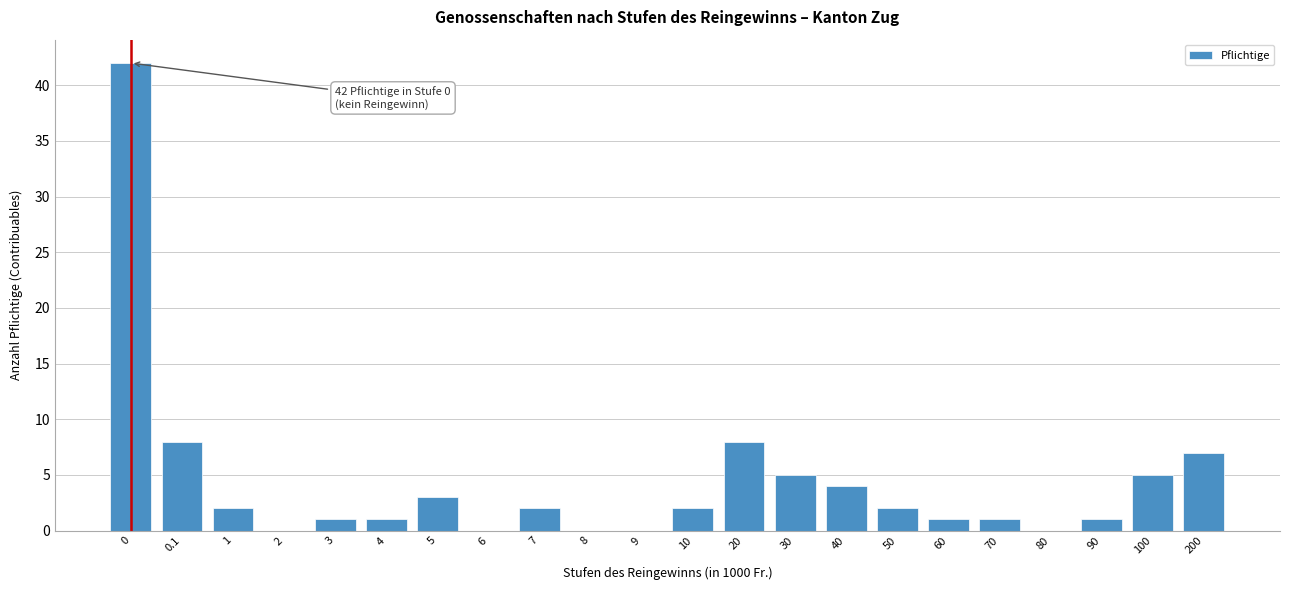

Reading left to right, transcribe all the data shown in this chart.

0=42	0.1=8	1=2	2=0	3=1	4=1	5=3	6=0	7=2	8=0	9=0	10=2	20=8	30=5	40=4	50=2	60=1	70=1	80=0	90=1	100=5	200=7